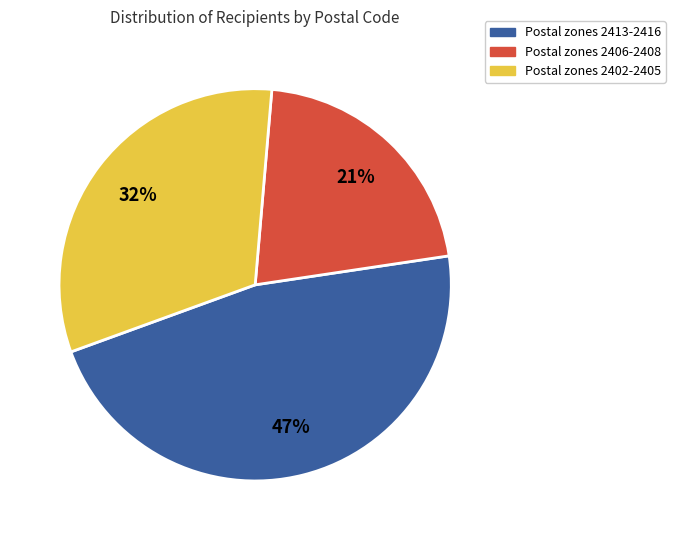

To the nearest percent, what is the average slice percentage?

33%